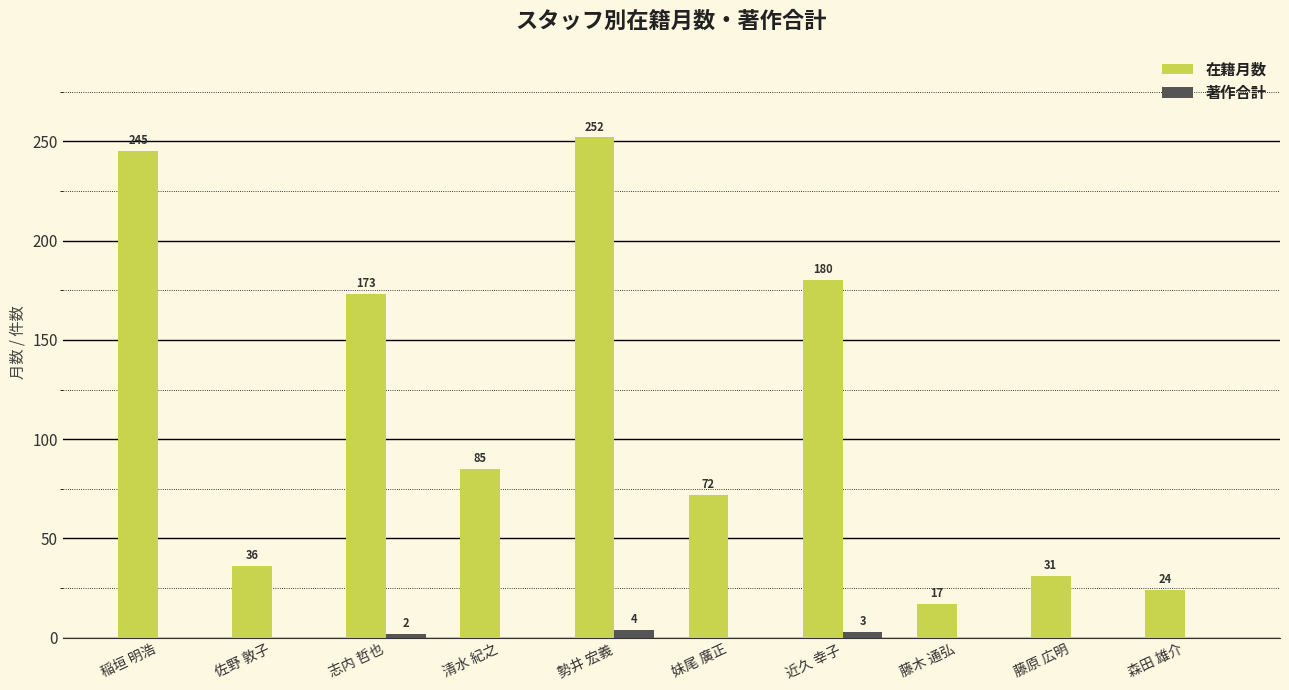

What is the spread (max minus min) of values at 森田 雄介?

24